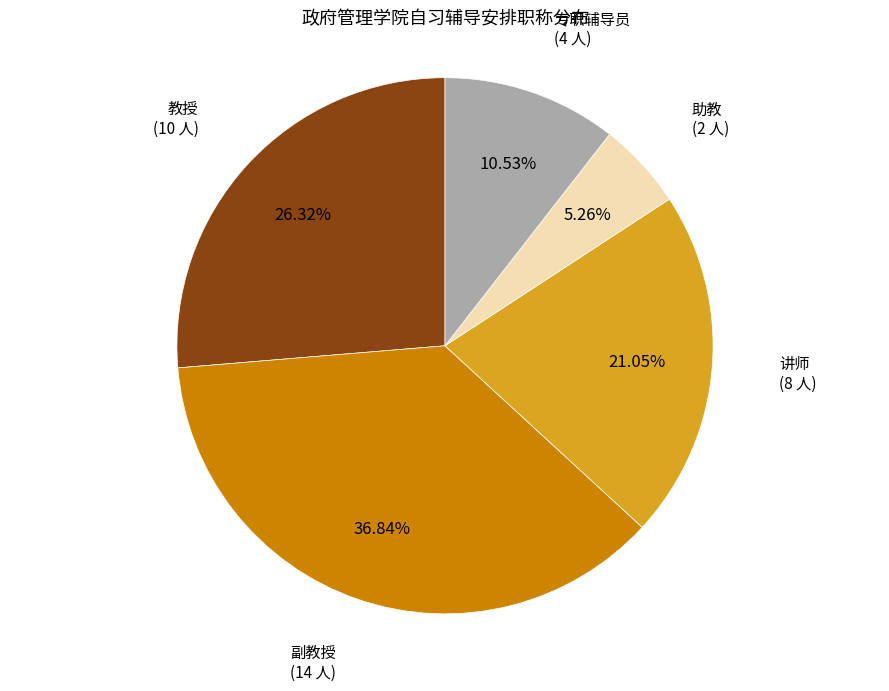

What percentage is the 讲师 slice, to the nearest percent?

21%